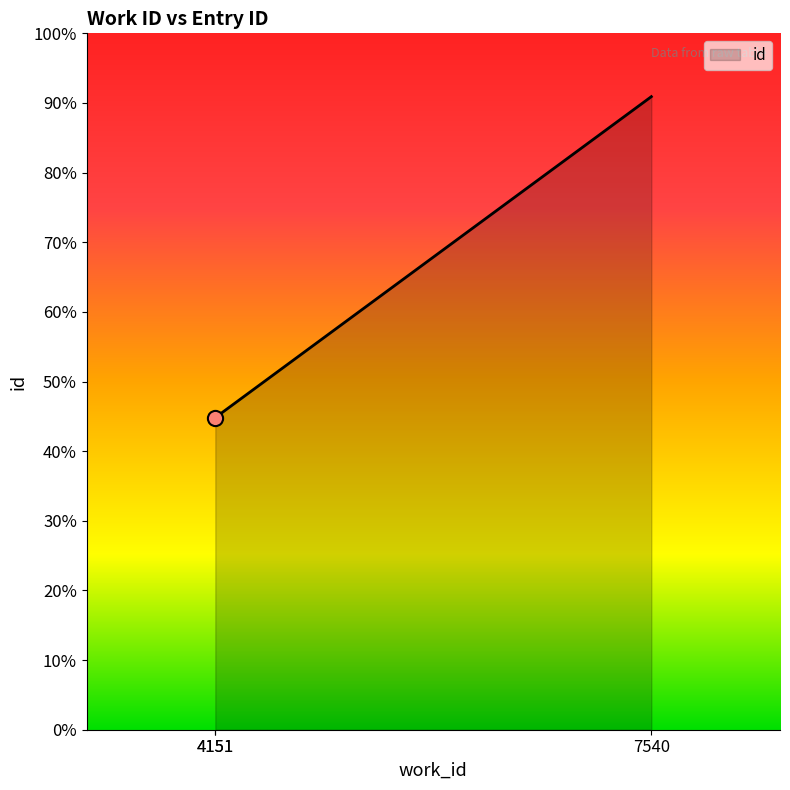

Which has a higher value, 4151 or 4151?

4151